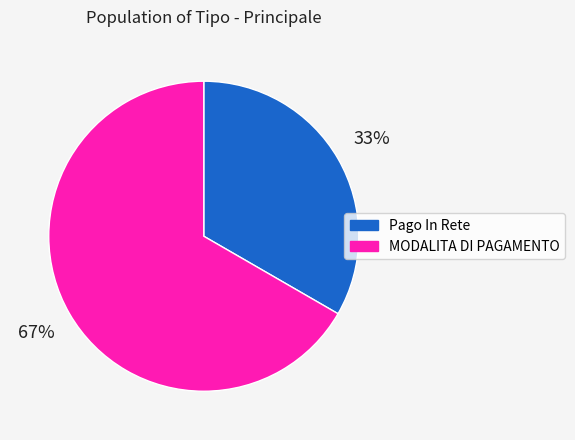

Is the sum of Pago In Rete and MODALITA DI PAGAMENTO greater than half?

Yes